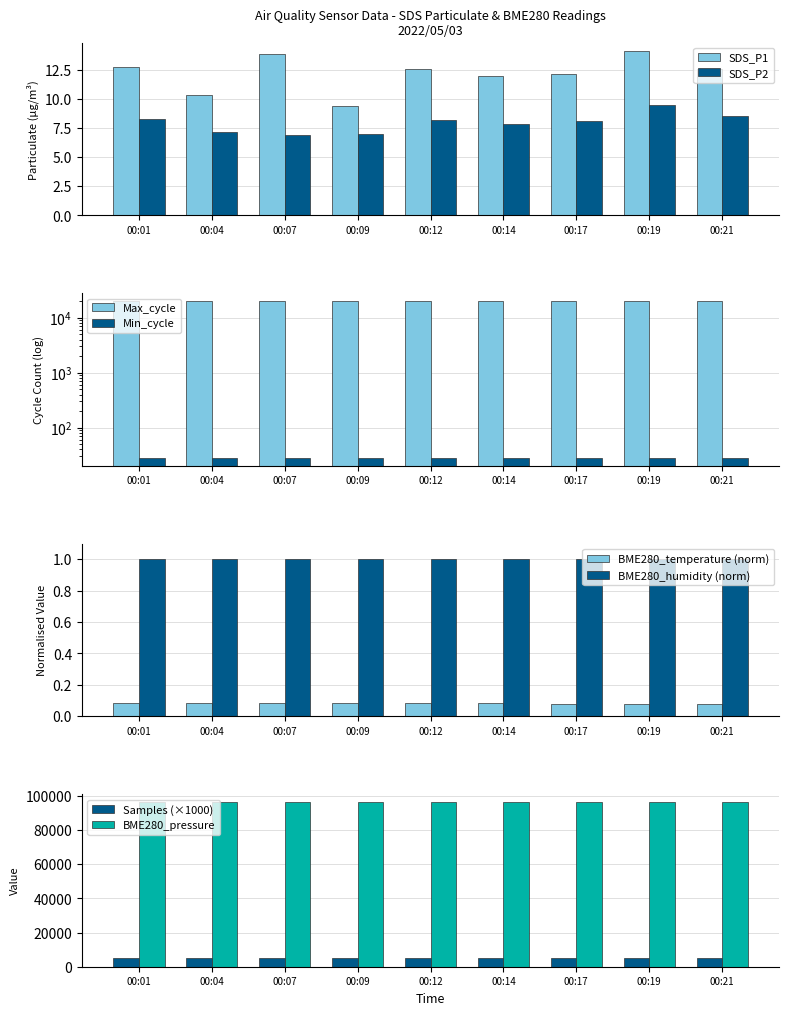

Between 00:07 and 00:14, which is larger?

00:07